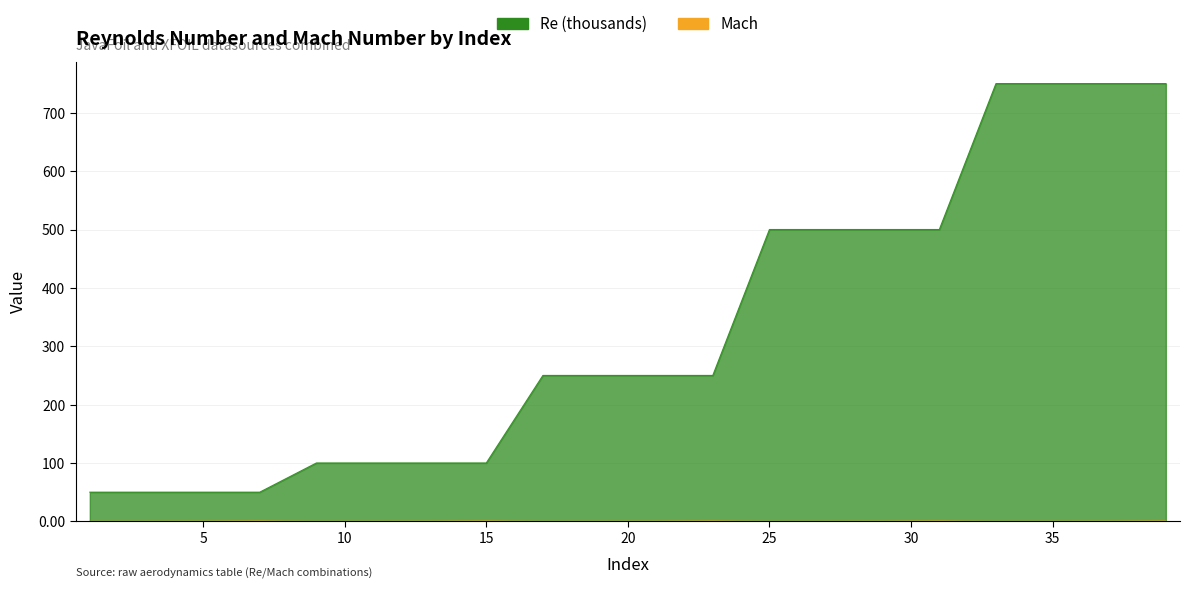

The Re series shows 381.6 at 23. True or false?

False